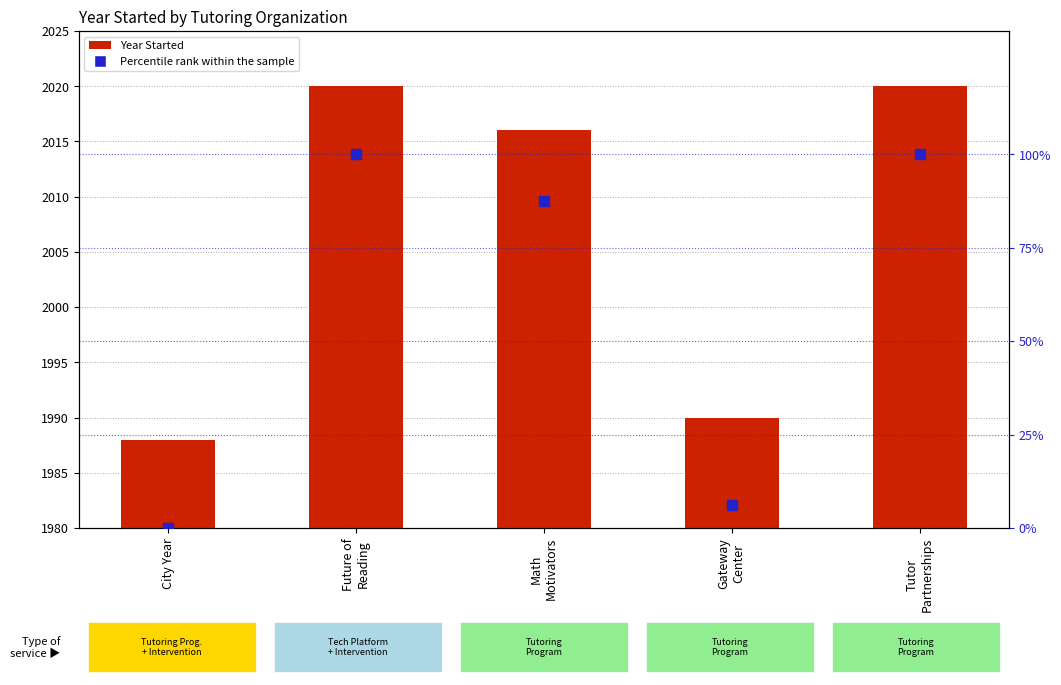

Which series contains the lowest Y value?

Percentile rank within the sample